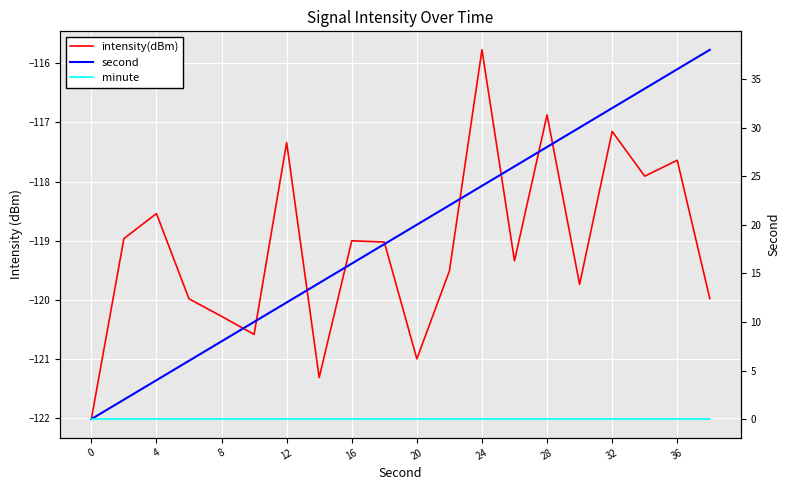

Is the value of minute at 16 greater than the value of second at 12?

No